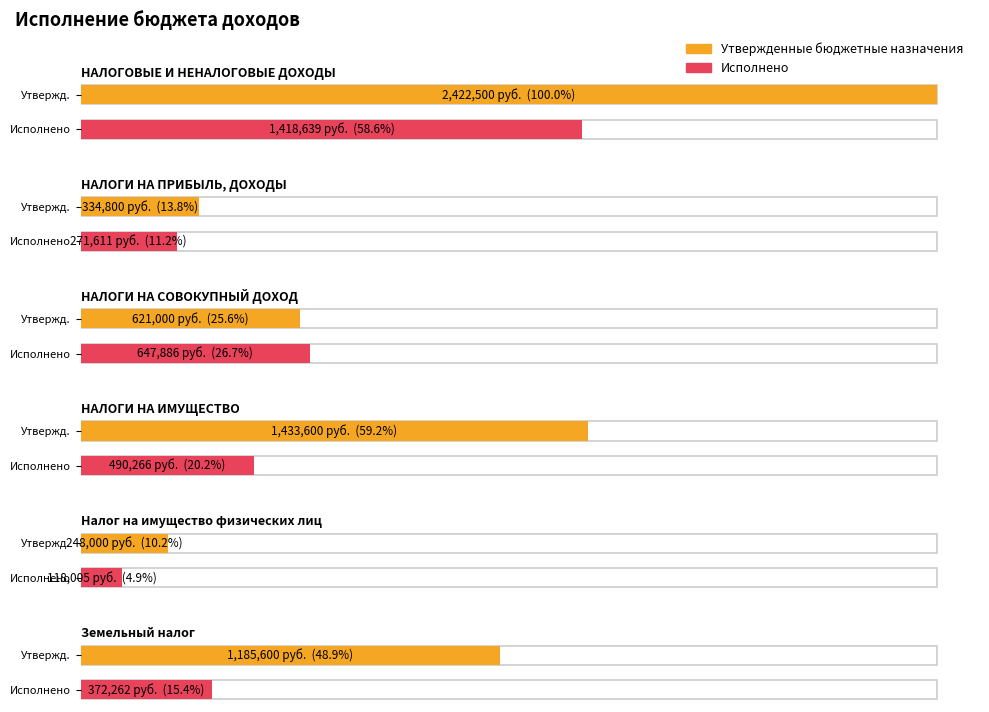

Which category has the highest value in the Исполнено series?

НАЛОГОВЫЕ И НЕНАЛОГОВЫЕ ДОХОДЫ